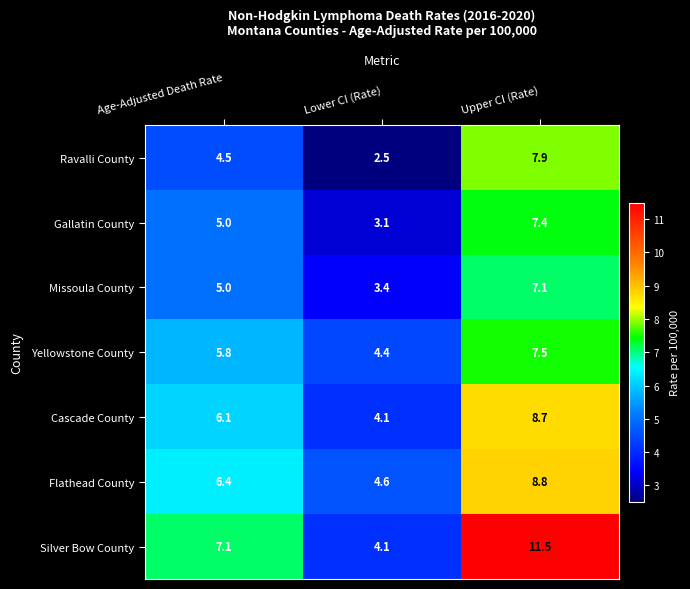

Reading left to right, transcribe all the data shown in this chart.

Ravalli County: Age-Adjusted Death Rate=4.5	Lower CI (Rate)=2.5	Upper CI (Rate)=7.9
Gallatin County: Age-Adjusted Death Rate=5.0	Lower CI (Rate)=3.1	Upper CI (Rate)=7.4
Missoula County: Age-Adjusted Death Rate=5.0	Lower CI (Rate)=3.4	Upper CI (Rate)=7.1
Yellowstone County: Age-Adjusted Death Rate=5.8	Lower CI (Rate)=4.4	Upper CI (Rate)=7.5
Cascade County: Age-Adjusted Death Rate=6.1	Lower CI (Rate)=4.1	Upper CI (Rate)=8.7
Flathead County: Age-Adjusted Death Rate=6.4	Lower CI (Rate)=4.6	Upper CI (Rate)=8.8
Silver Bow County: Age-Adjusted Death Rate=7.1	Lower CI (Rate)=4.1	Upper CI (Rate)=11.5